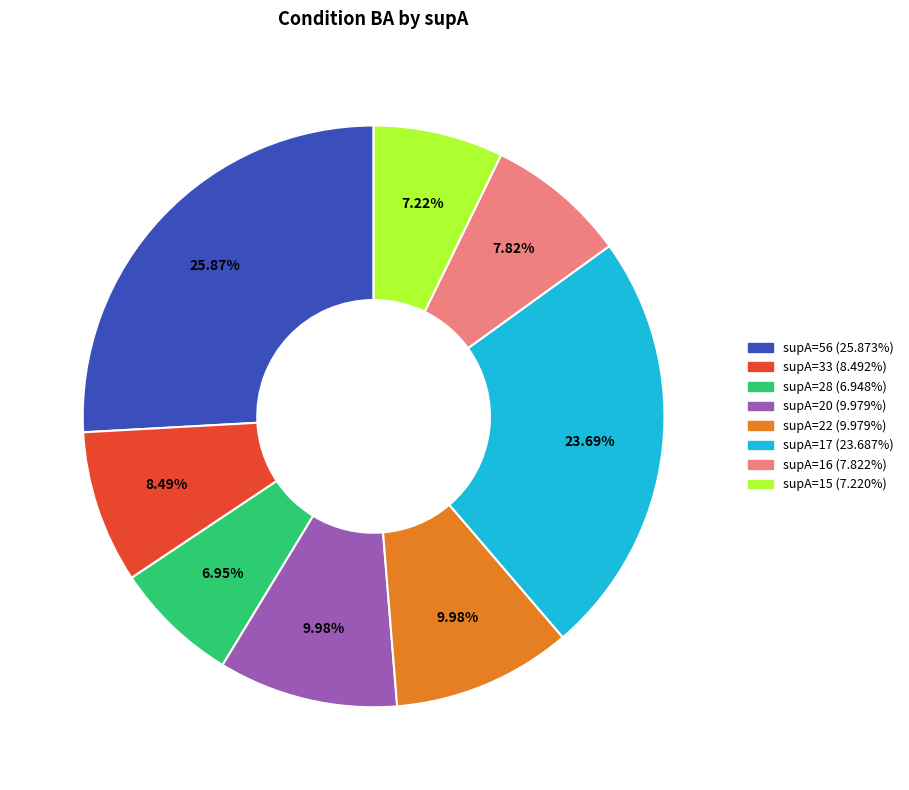

Does any single category account for the majority?

No